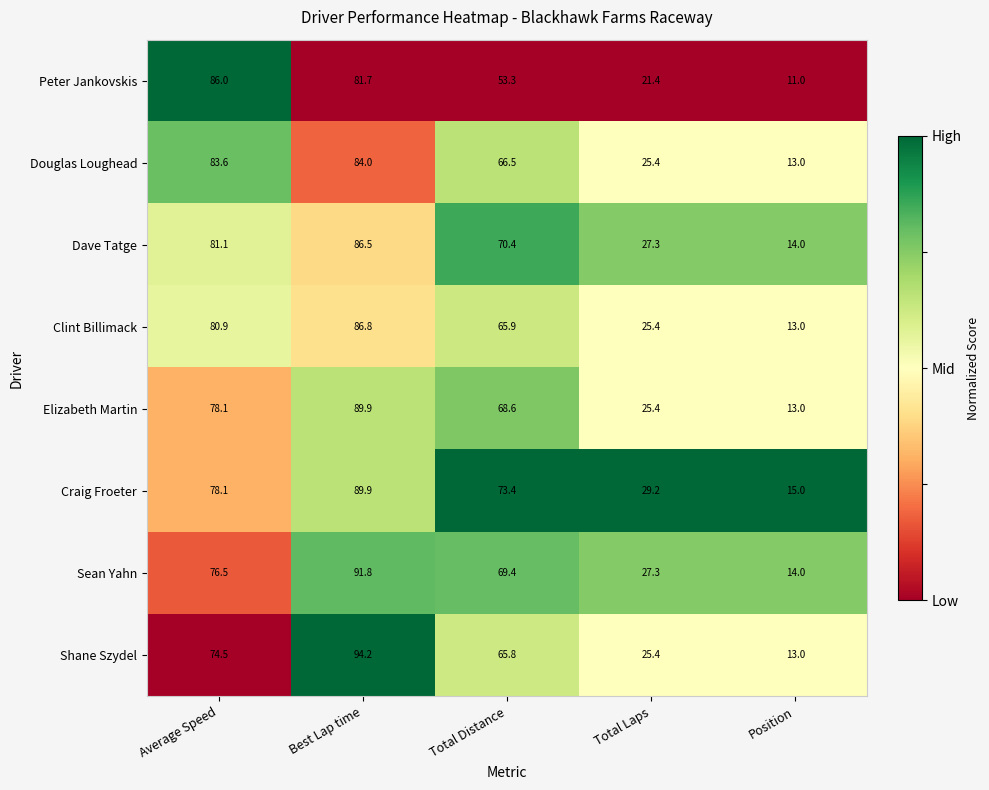

What is the smallest value displayed?

11.0